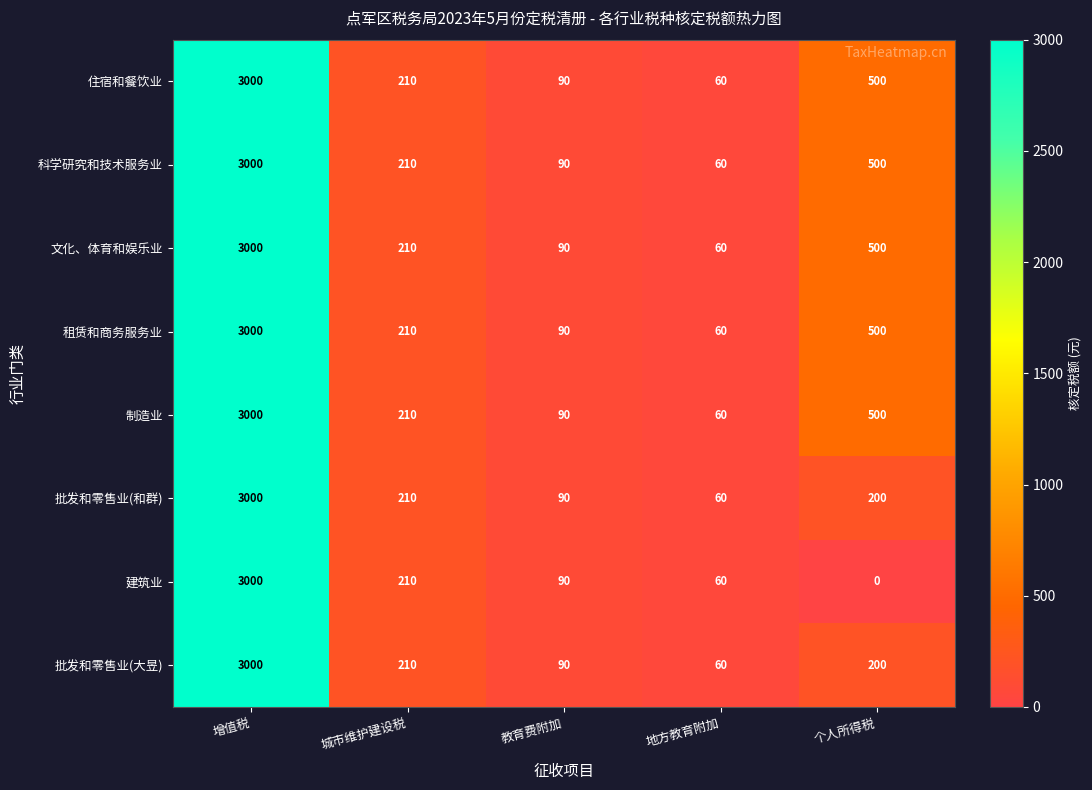

At which category is the sum across all series the highest?

增值税